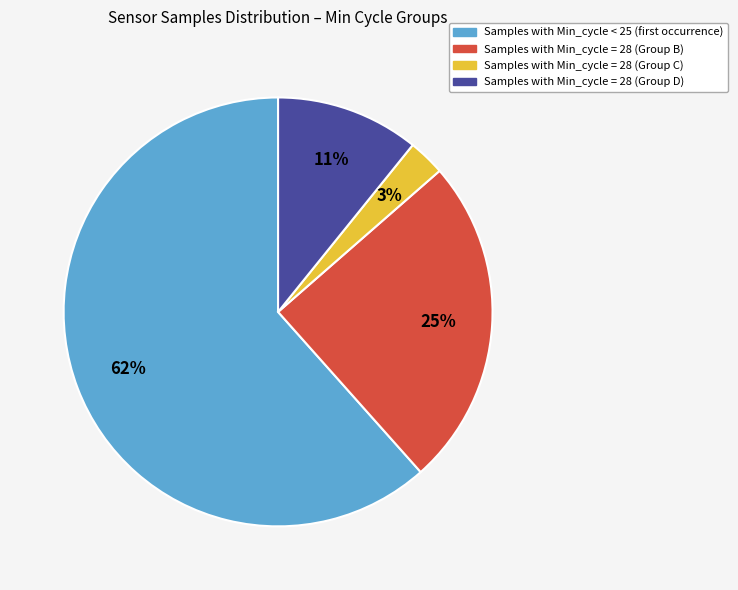

To the nearest percent, what is the average slice percentage?

25%